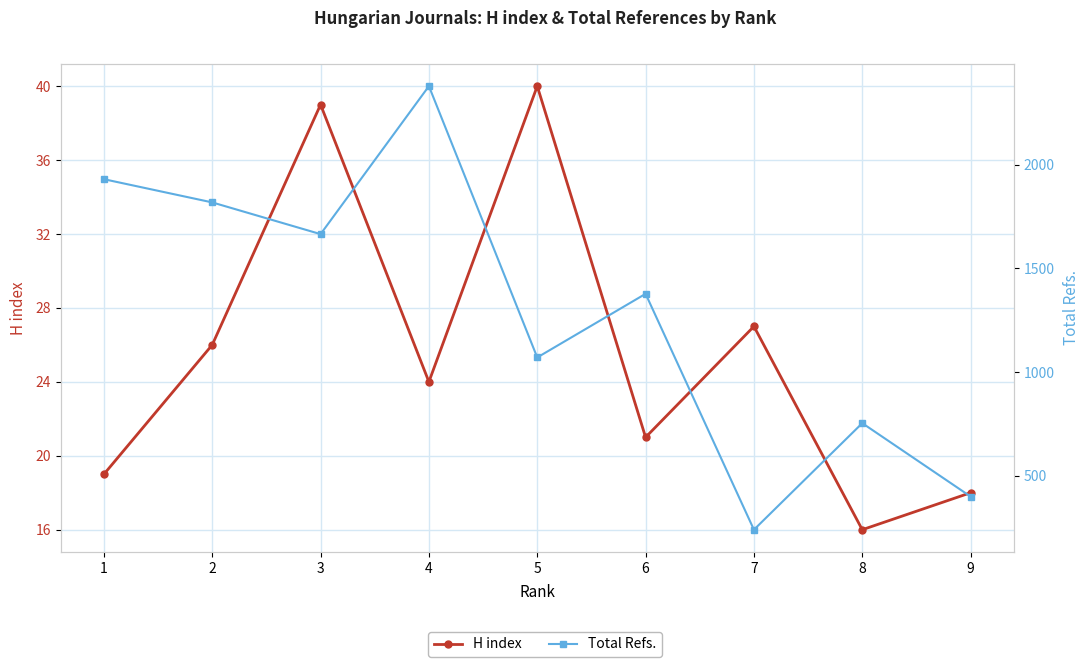

True or false: H index has a value of 24 at 4.

True